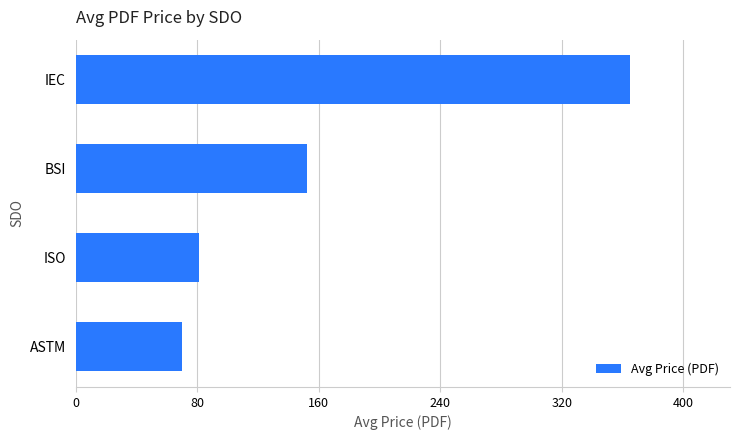

What is the approximate value at IEC?

365.0